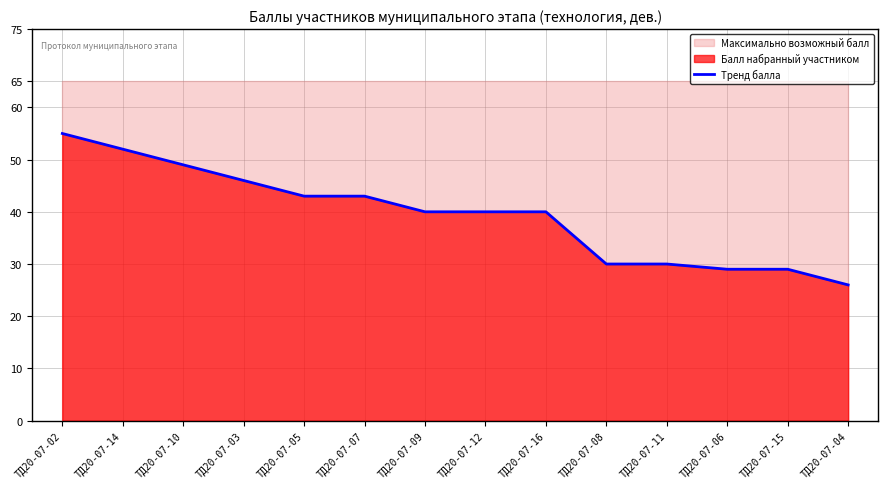

What is the value of the 13th point from the left?

29